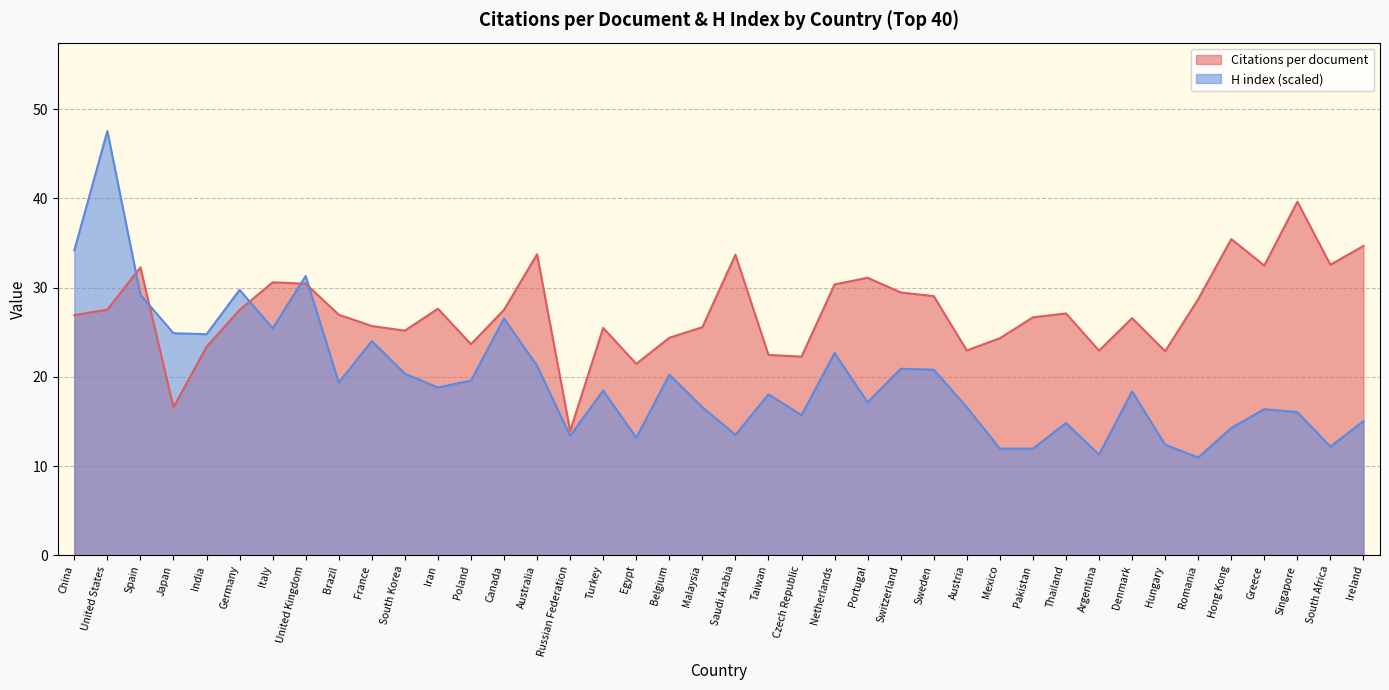

At which label does Citations per document reach its peak?

Singapore